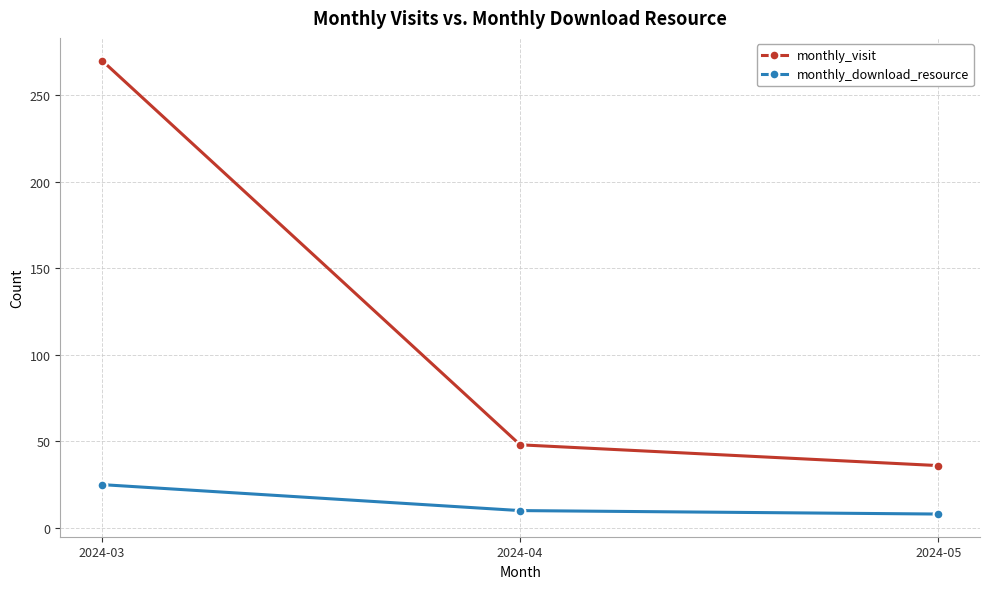

True or false: monthly_download_resource has a value of 10 at 2024-04.

True